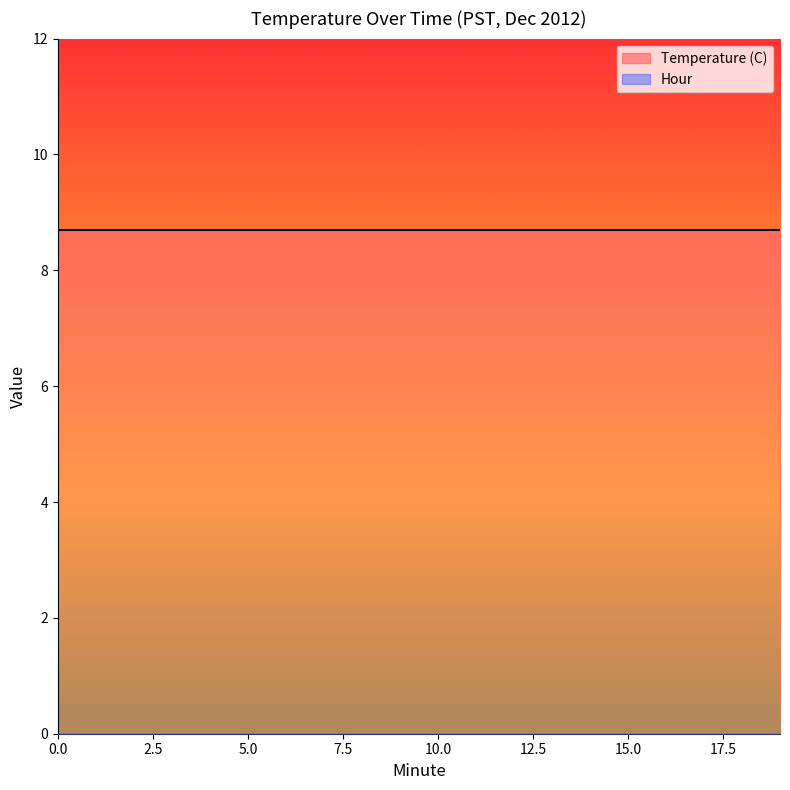

True or false: Minute and Hour cross at least once.

False